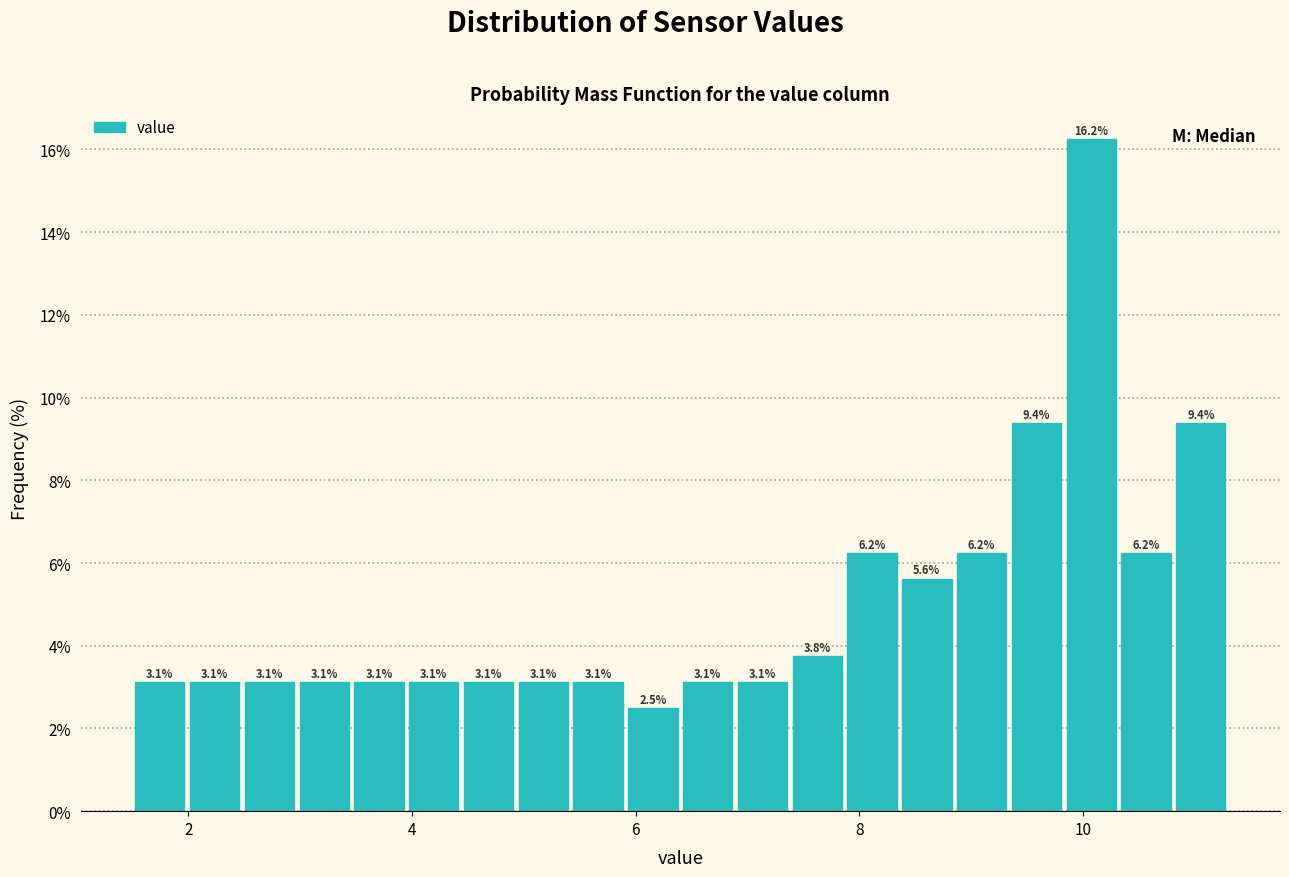

Read against the x-axis, roughly where is the centre of the tallest bar?

10.0